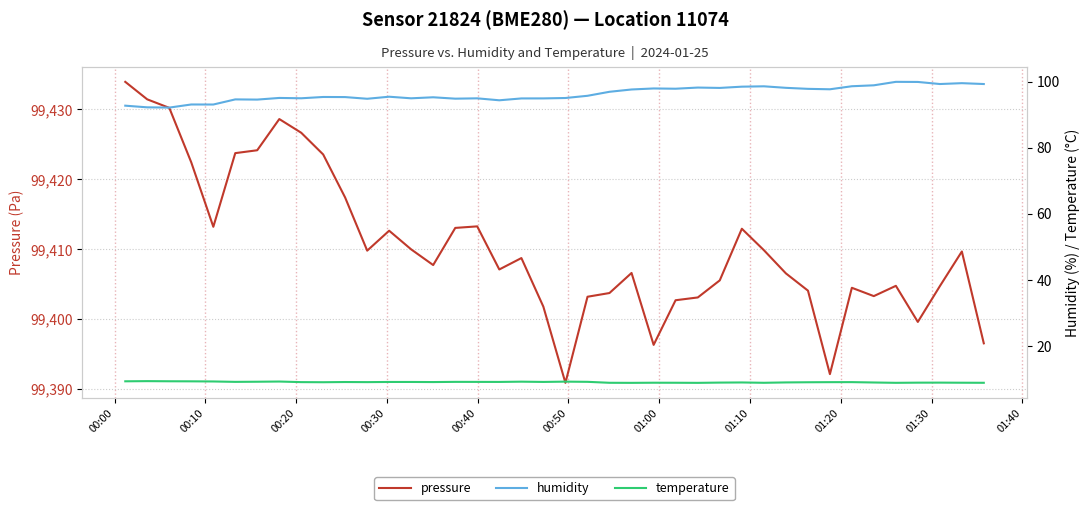

What is the minimum value for pressure?

99390.9